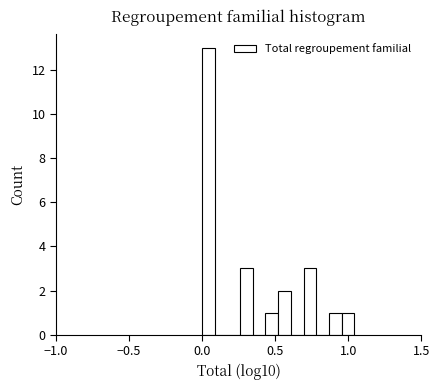

Read against the x-axis, roughly where is the centre of the tallest bar?

0.05